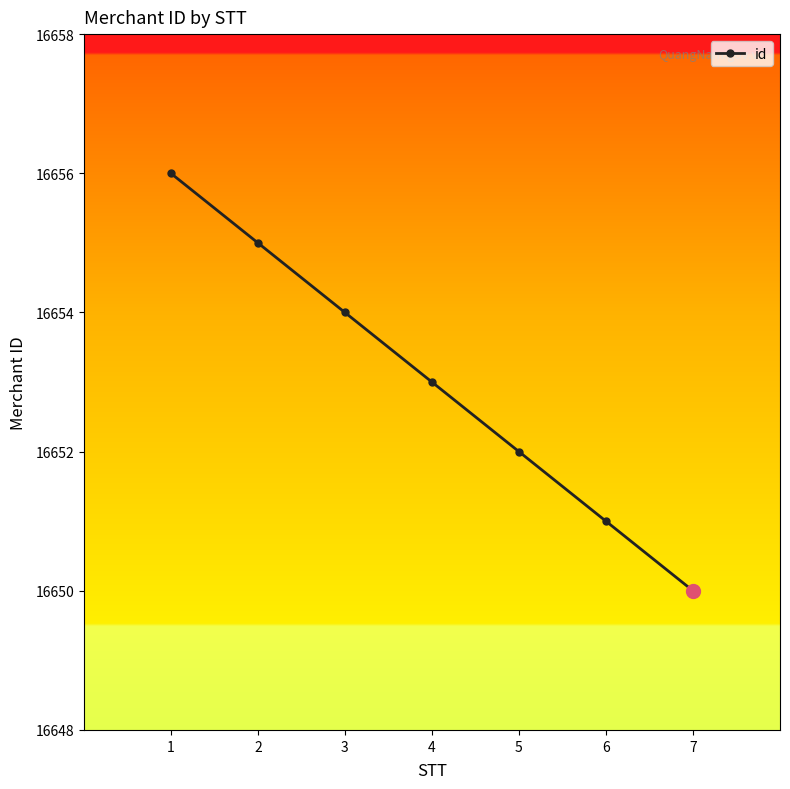

What is the average value?

16653